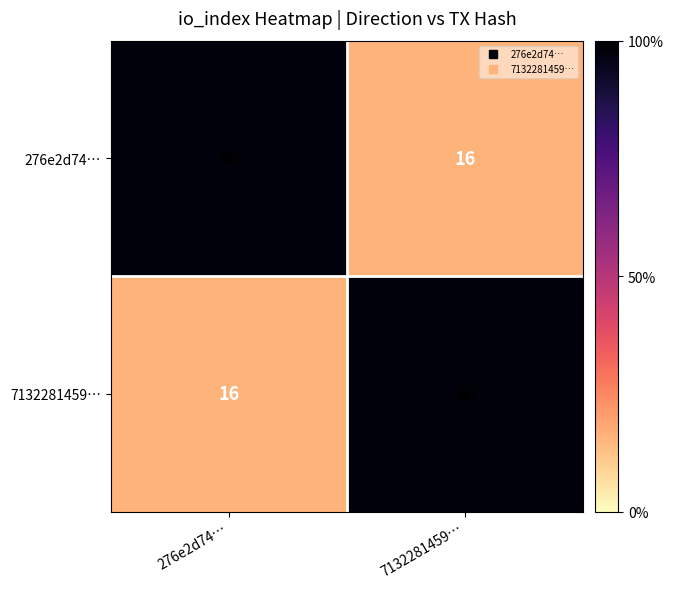

What is the sum of the 276e2d74… values at 276e2d74… and 7132281459…?

114